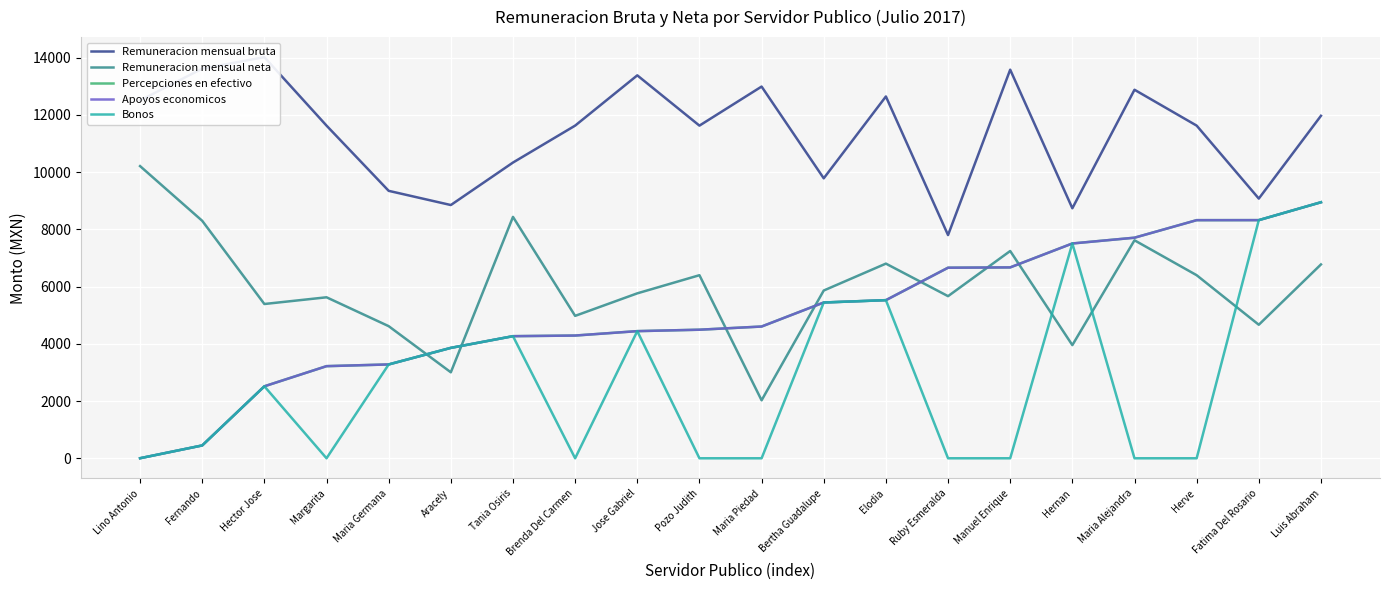

At Fatima Del Rosario, list the series in order from smallest to largest.

Remuneracion mensual neta, Percepciones en efectivo, Apoyos economicos, Bonos, Remuneracion mensual bruta